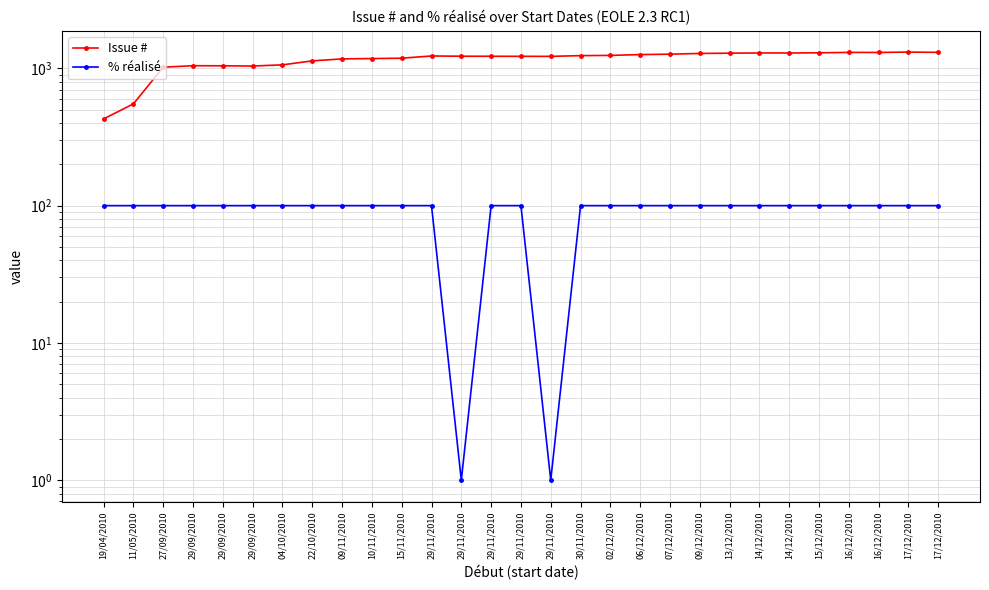

Which series has the largest total across all categories?

Issue #